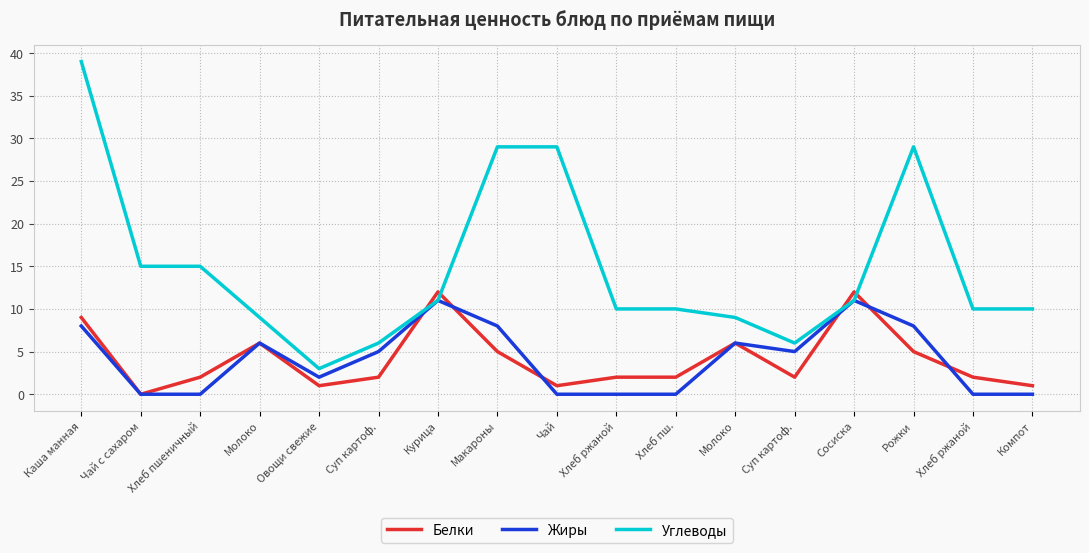

Is this an area chart (filled region under the line)?

No